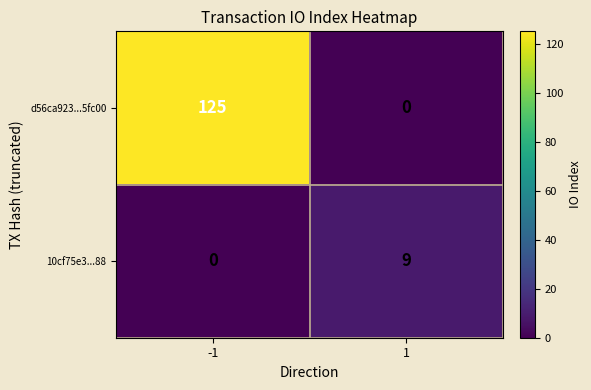

What is the difference between the d56ca923...5fc00 values at 1 and -1?

125